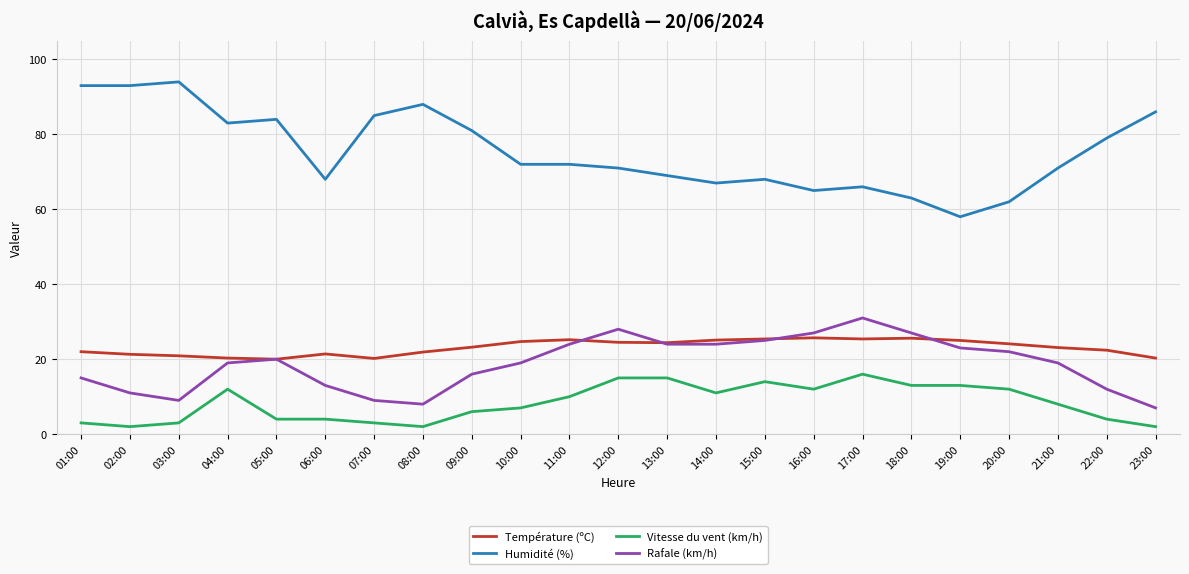

What is the difference between the second highest and minimum values in the Vitesse du vent (km/h) series?

13.0